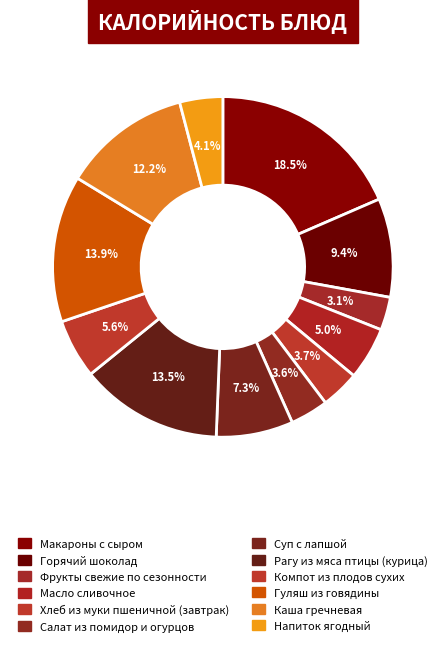

Is there any slice that represents more than half of the pie?

No